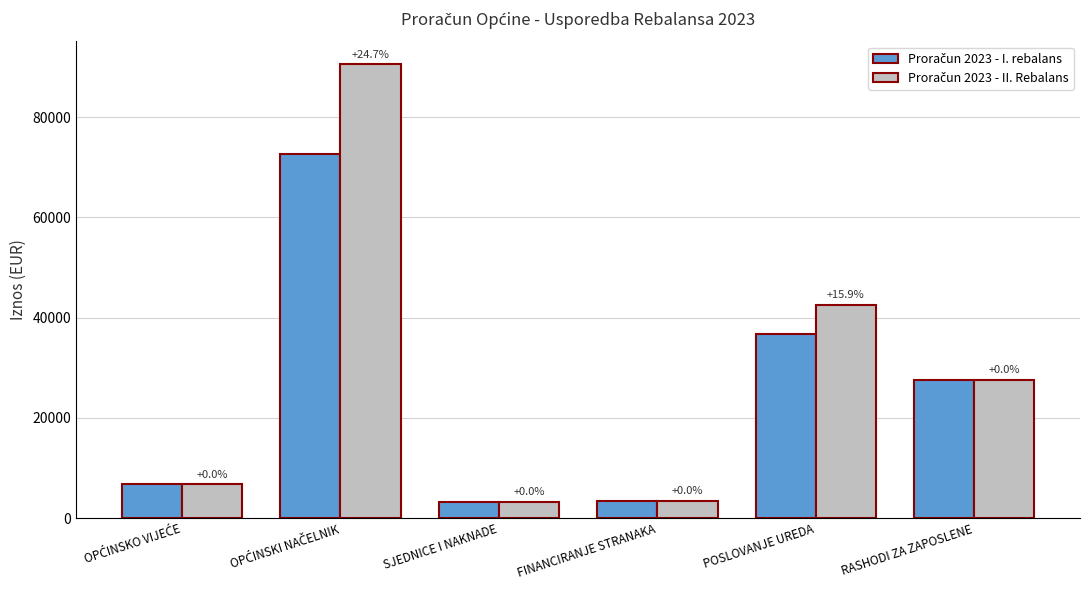

Does the chart contain stacked bars?

No